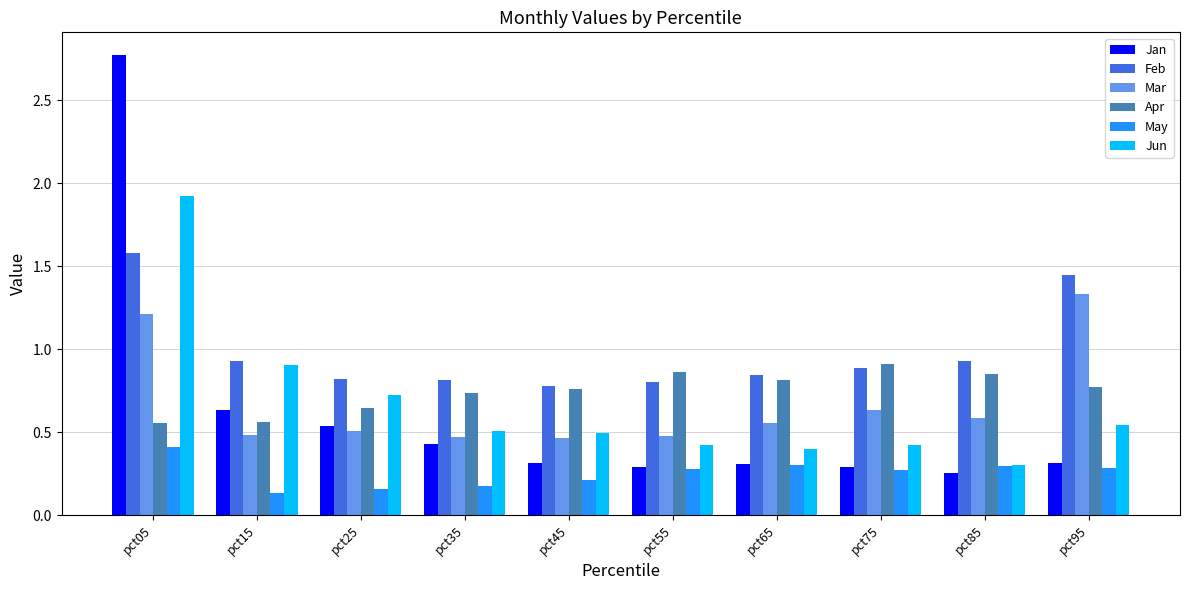

What are all the series names shown in the legend?

Jan, Feb, Mar, Apr, May, Jun